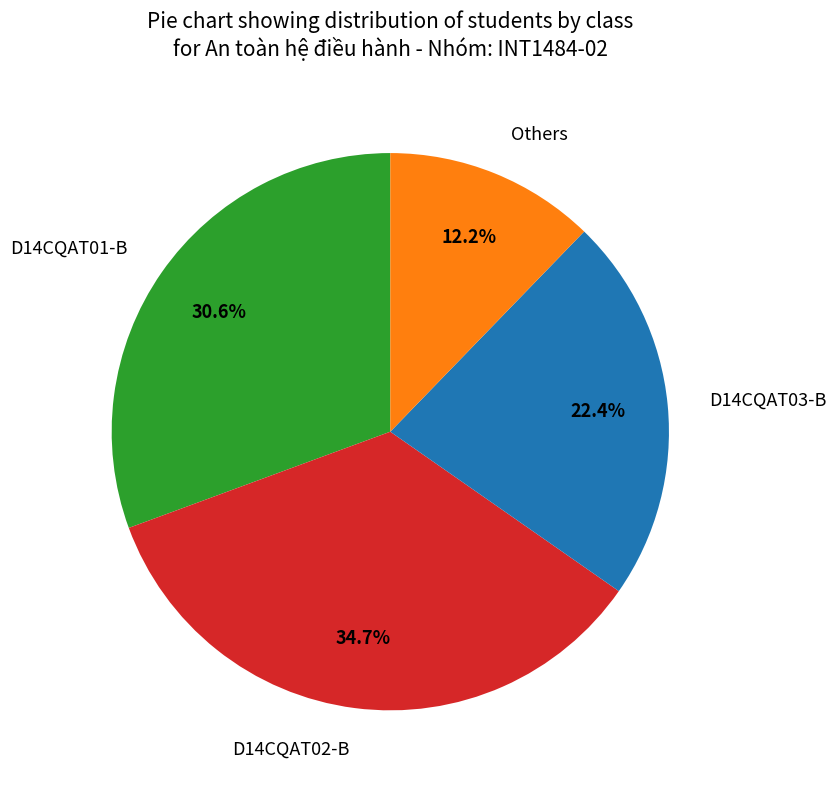

Does any single category account for the majority?

No